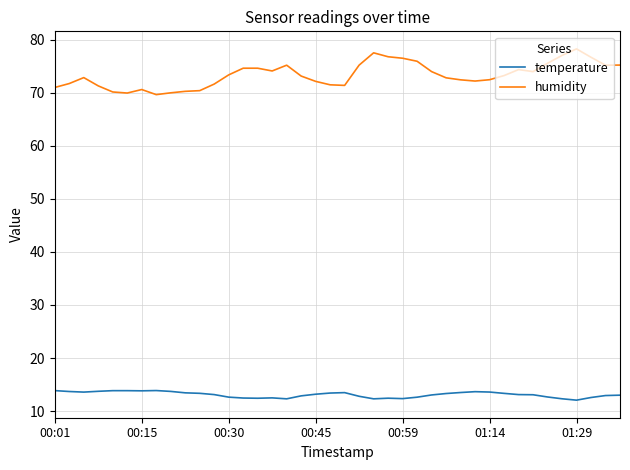

What is the difference between the maximum and minimum values in the humidity series?

8.6